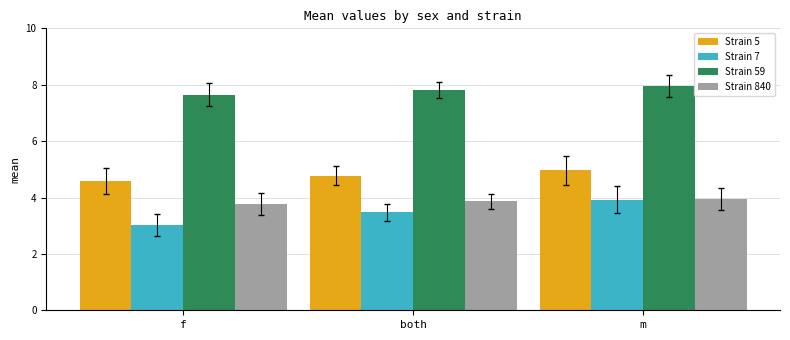

How many bars are there in each group?

4